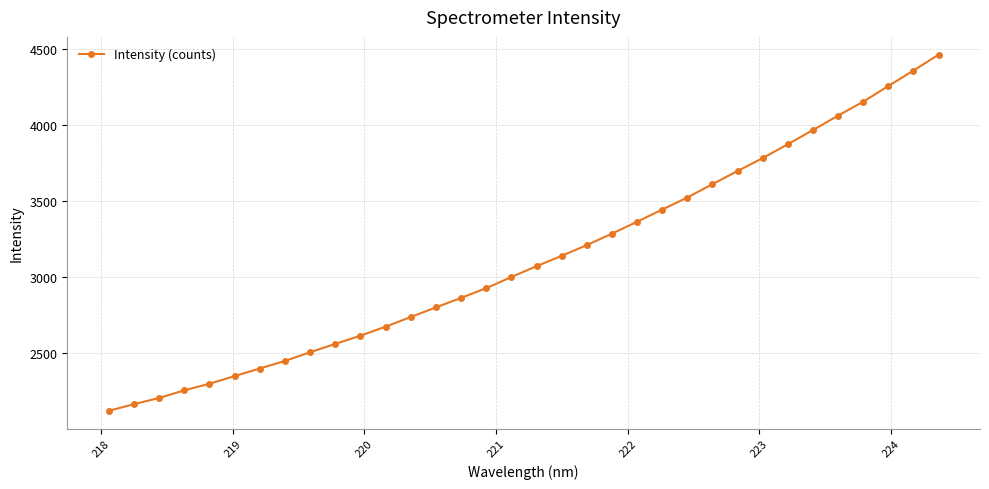

What is the value of the 19th point from the left?

3140.2